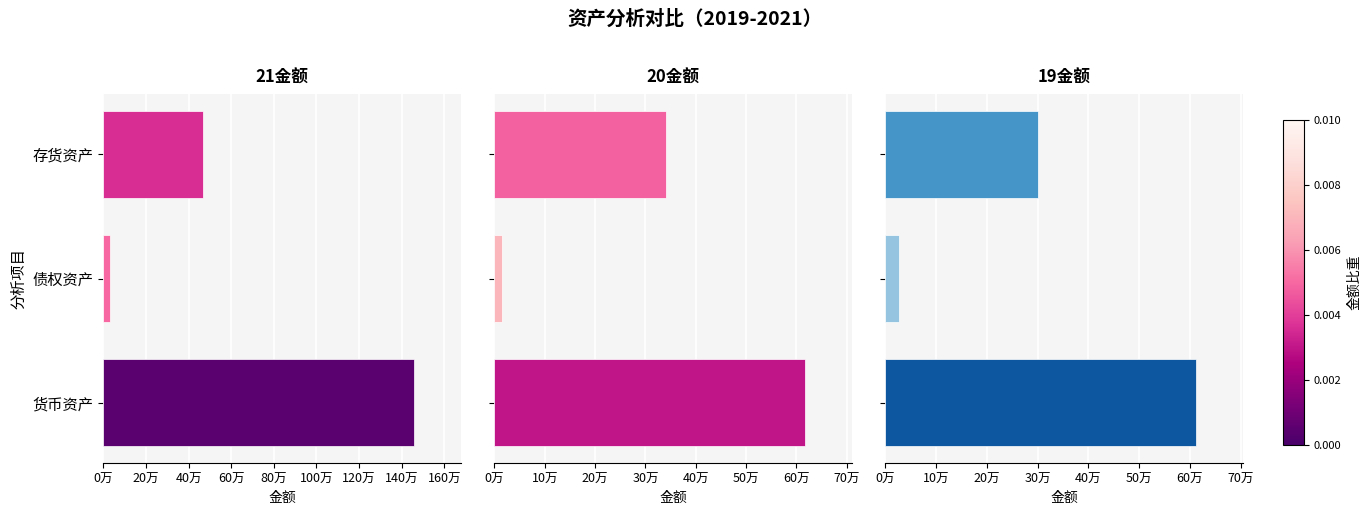

What is the average value of the 19金额 series?

313657.3